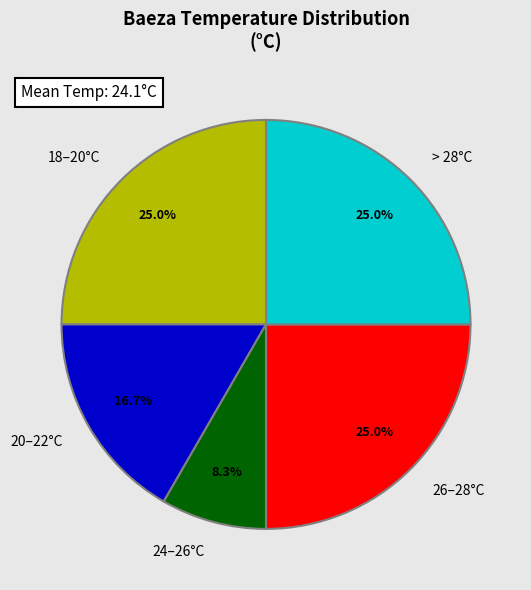

To the nearest percent, what is the difference between the largest and smallest slice percentages?

17%